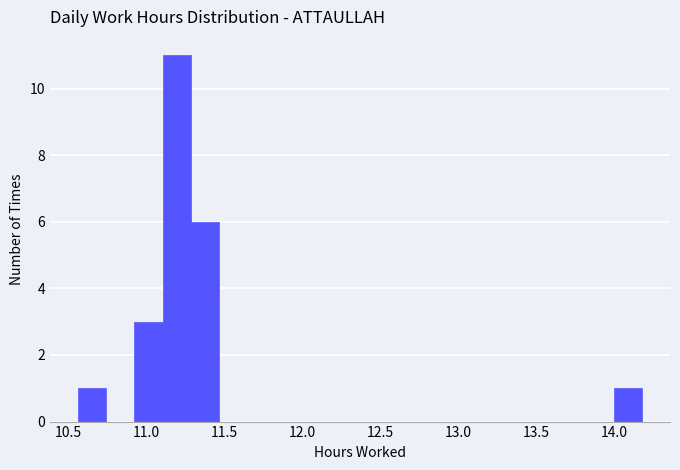

Around what value on the x-axis is the tallest bar? Give the approximate position of its centre, as read against the axis.

11.20